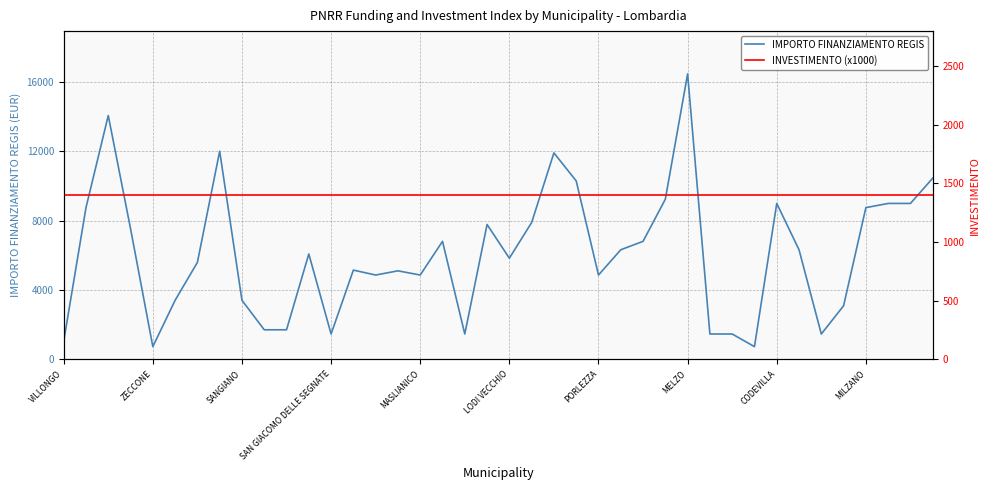

What is the maximum value for IMPORTO FINANZIAMENTO REGIS?

16464